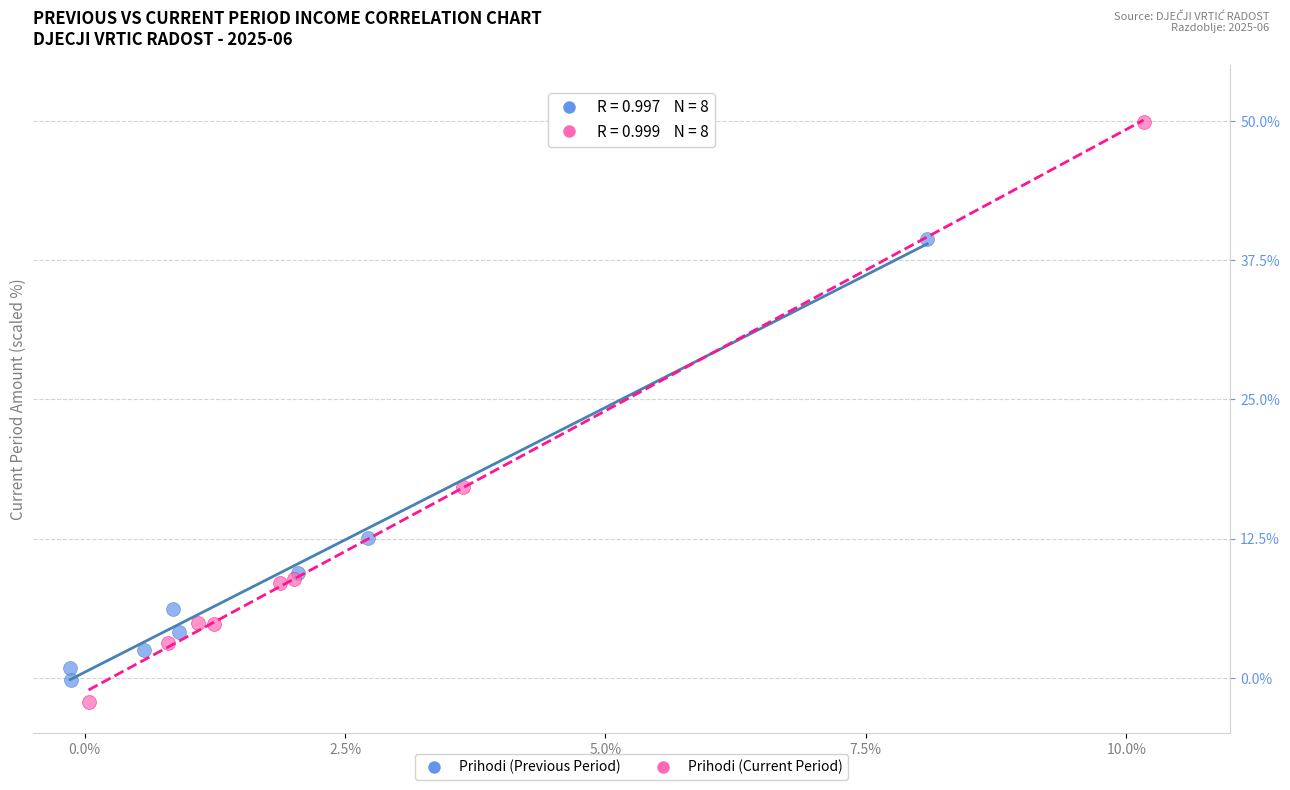

Which series contains the highest Y value?

Prihodi (Current Period)